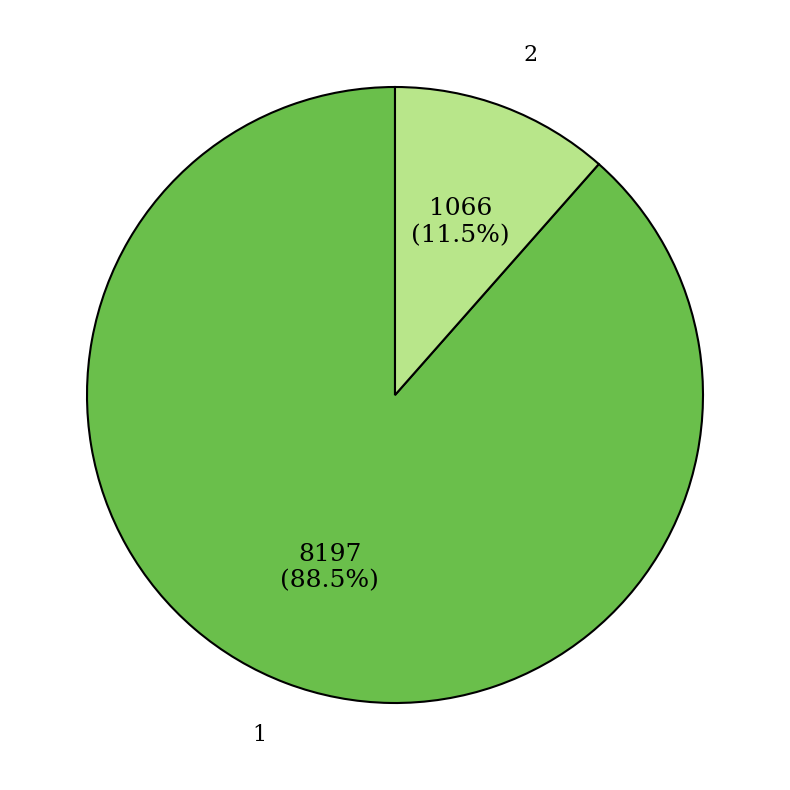

Is there any slice that represents more than half of the pie?

Yes